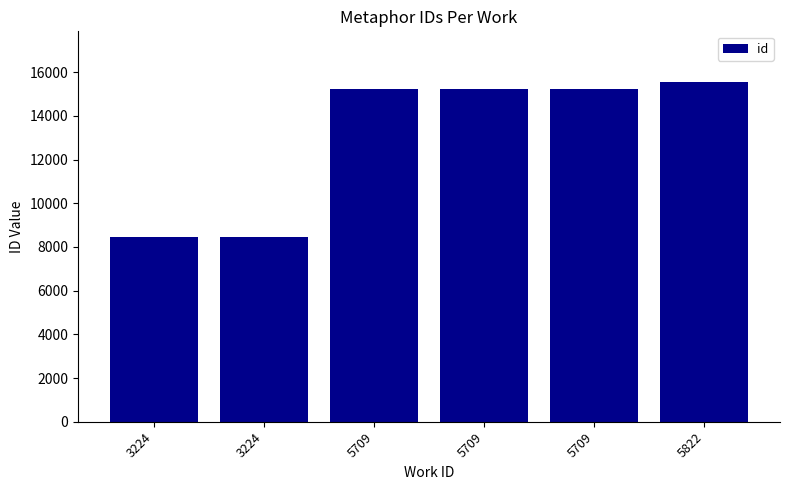

What is the value of the 4th bar from the left?

15233